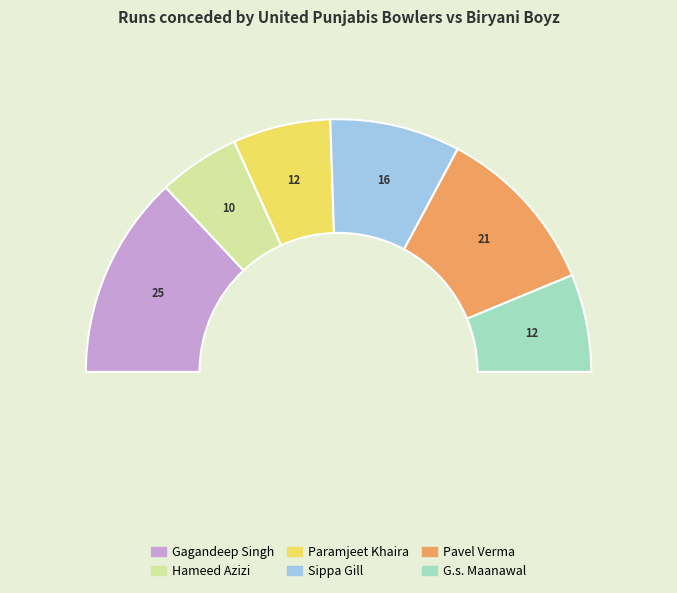

How many segments does this pie chart have?

6